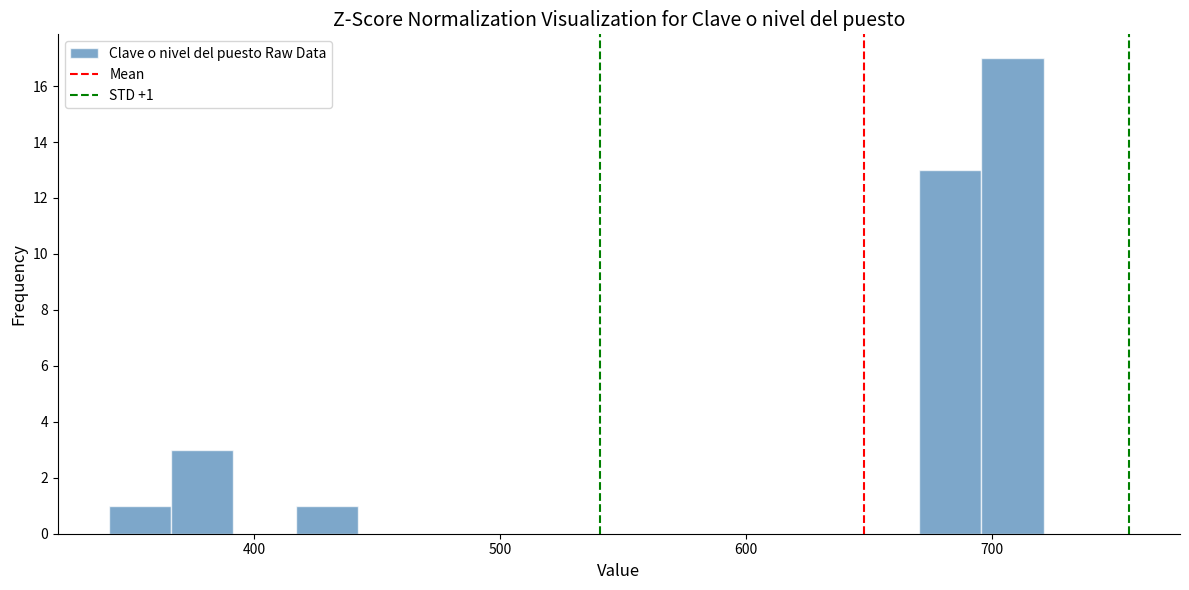

Read against the x-axis, roughly where is the centre of the tallest bar?

710